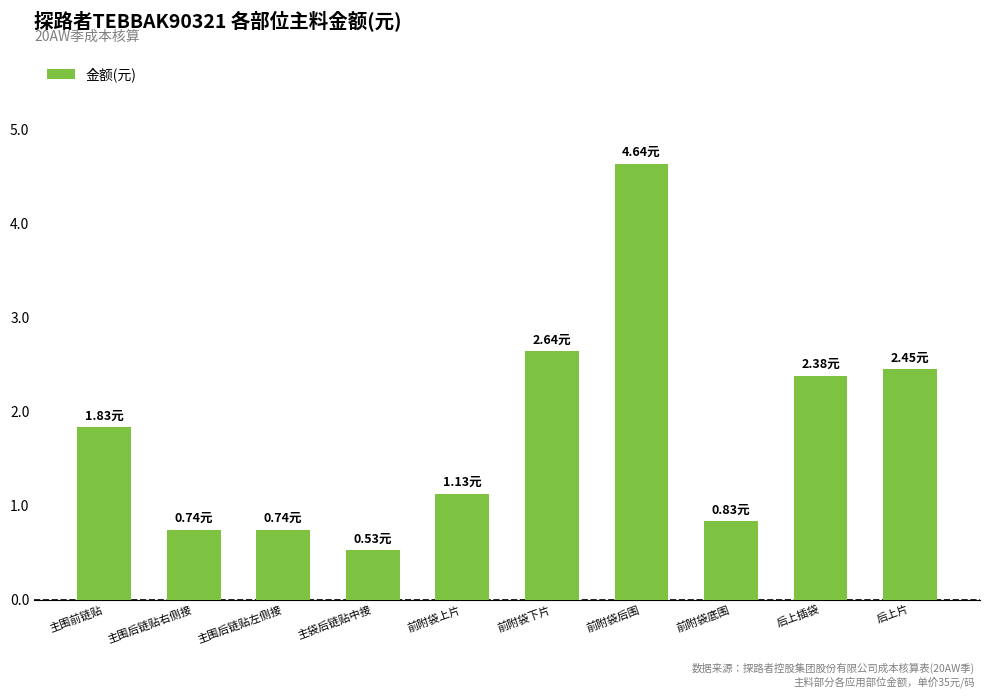

What is the average value?

1.8